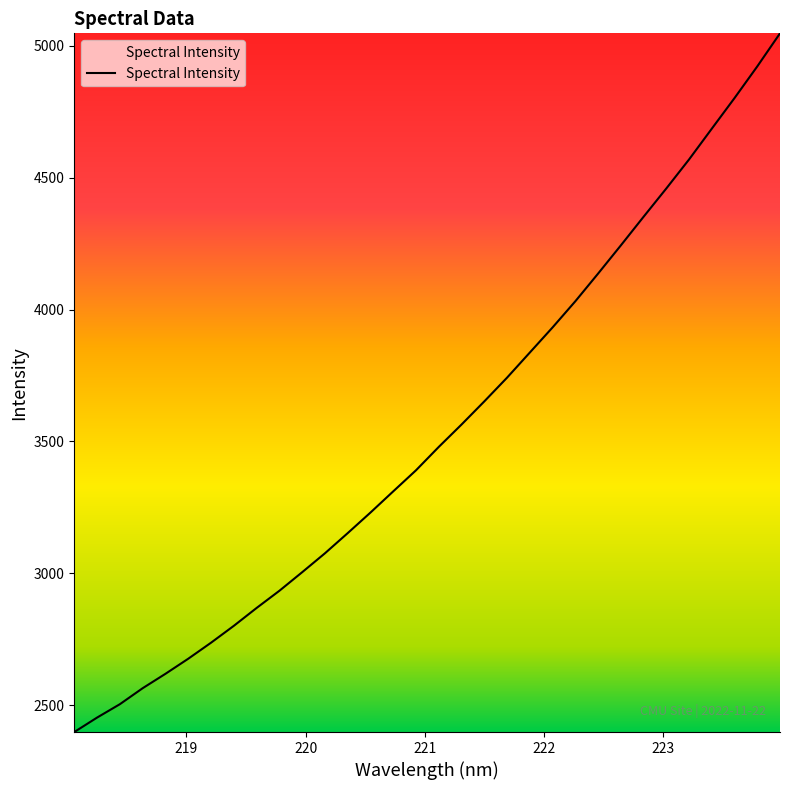

What is the minimum value shown in the chart?

2397.9